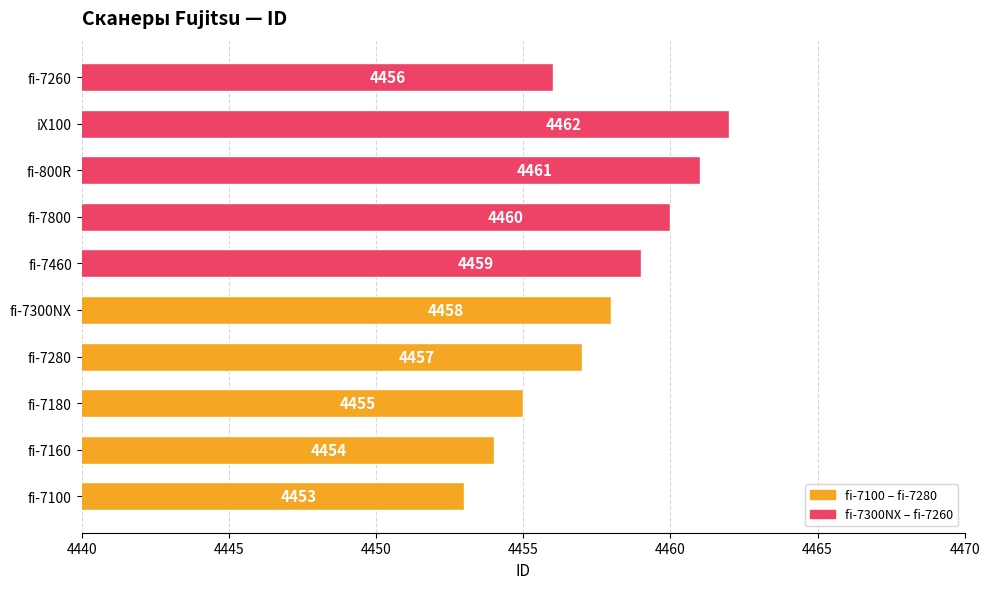

Reading bottom to top, extract all data points from this chart.

fi-7100=4453	fi-7160=4454	fi-7180=4455	fi-7280=4457	fi-7300NX=4458	fi-7460=4459	fi-7800=4460	fi-800R=4461	iX100=4462	fi-7260=4456